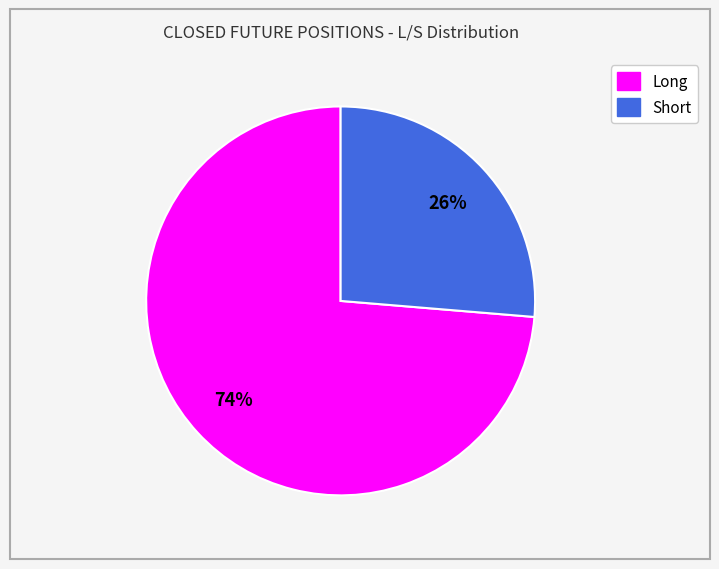

True or false: Short accounts for 18% of the total.

False